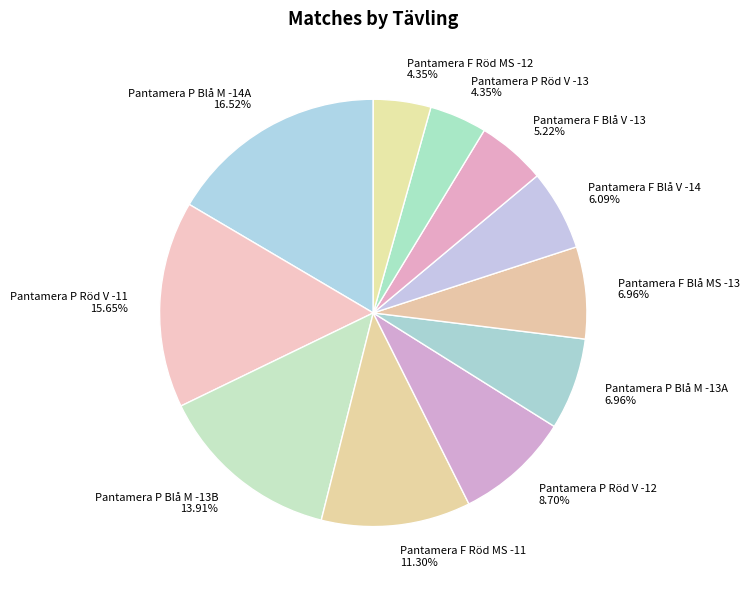

To the nearest percent, what is the average slice percentage?

9%